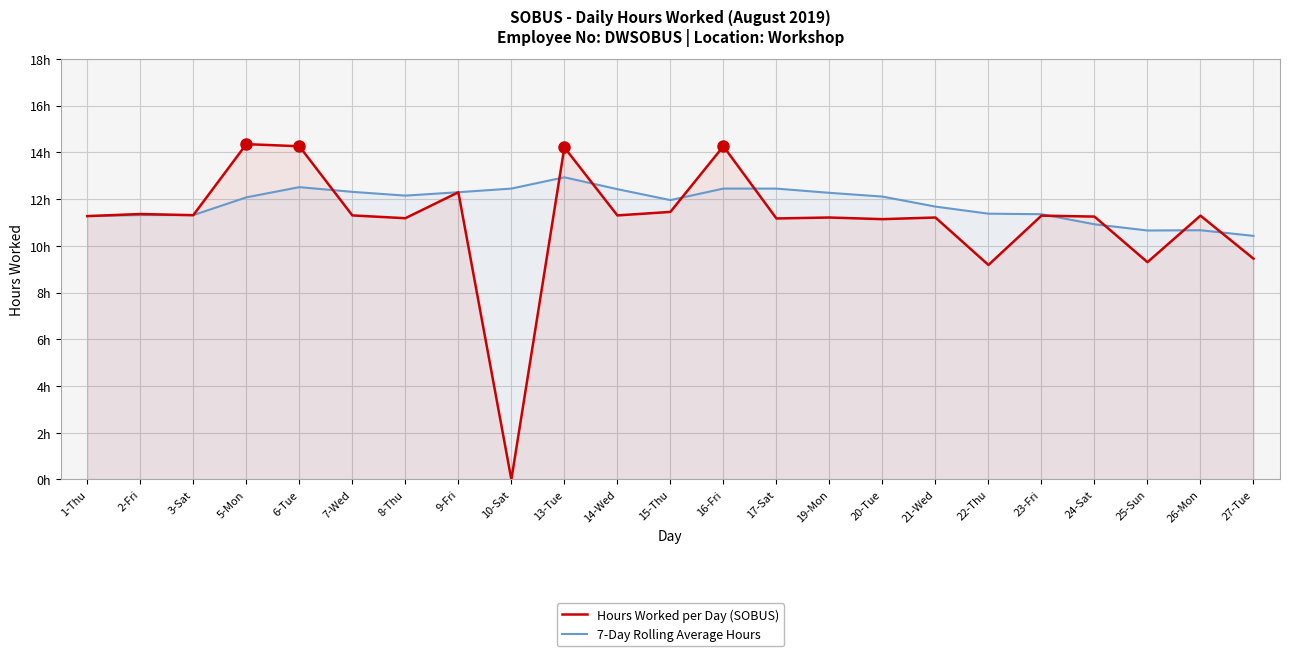

What is the spread (max minus min) of values at 27-Tue?

1.0